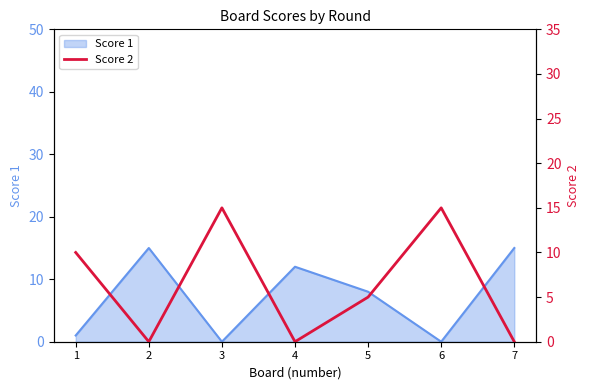

The value of Score 1 at 7 is 15. True or false?

True